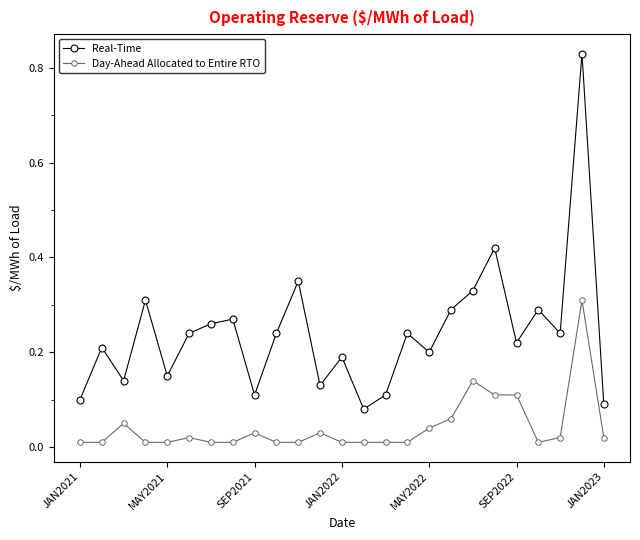

What are all the series names shown in the legend?

Real-Time, Day-Ahead Allocated to Entire RTO